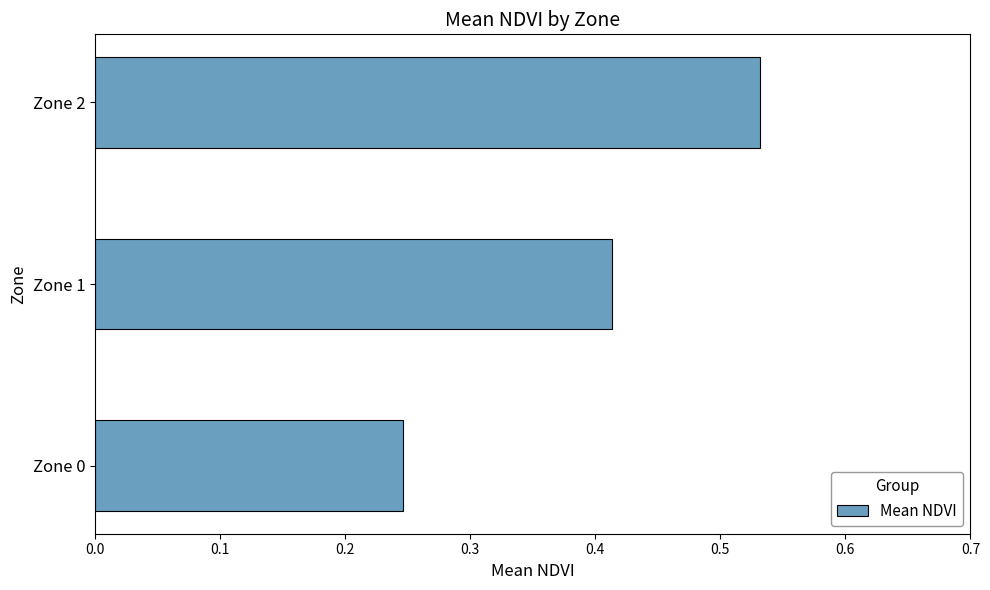

Which label corresponds to the smallest value in the chart?

Zone 0